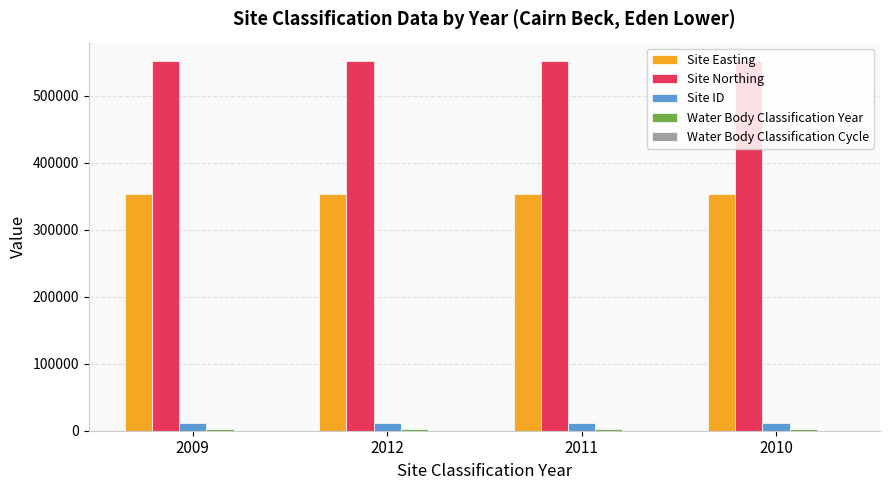

What is the sum of all Site Northing values?

2206444